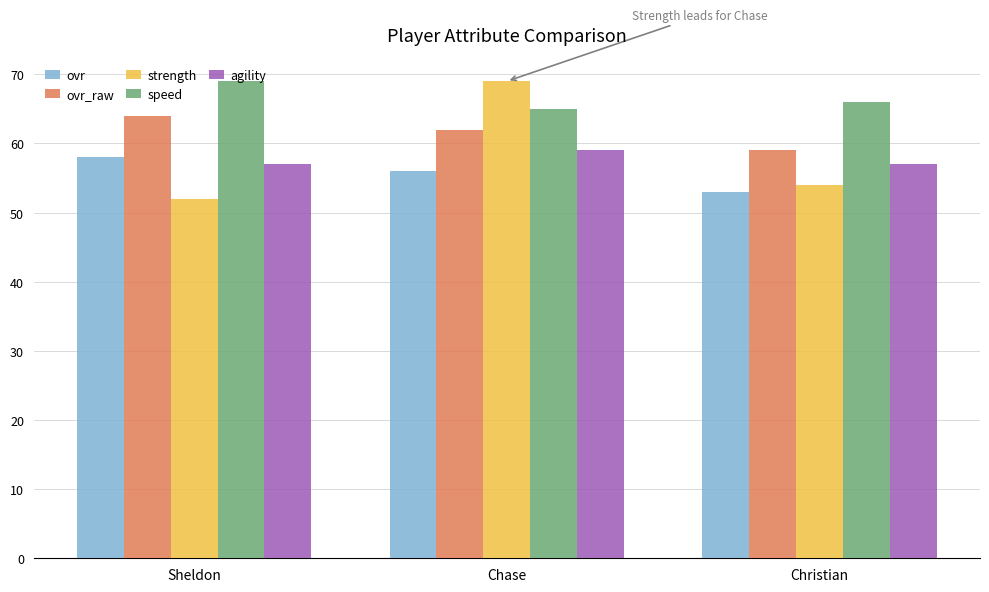

How many values in the speed series are below 66?

1